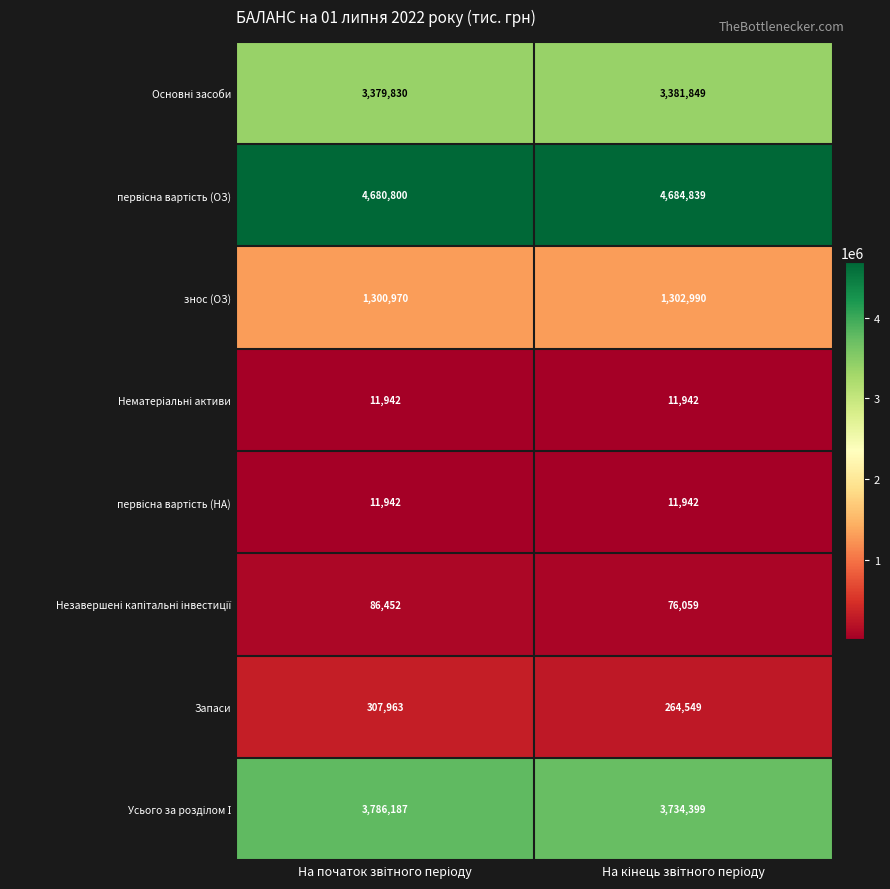

At how many categories does at least one series exceed 628397?

2